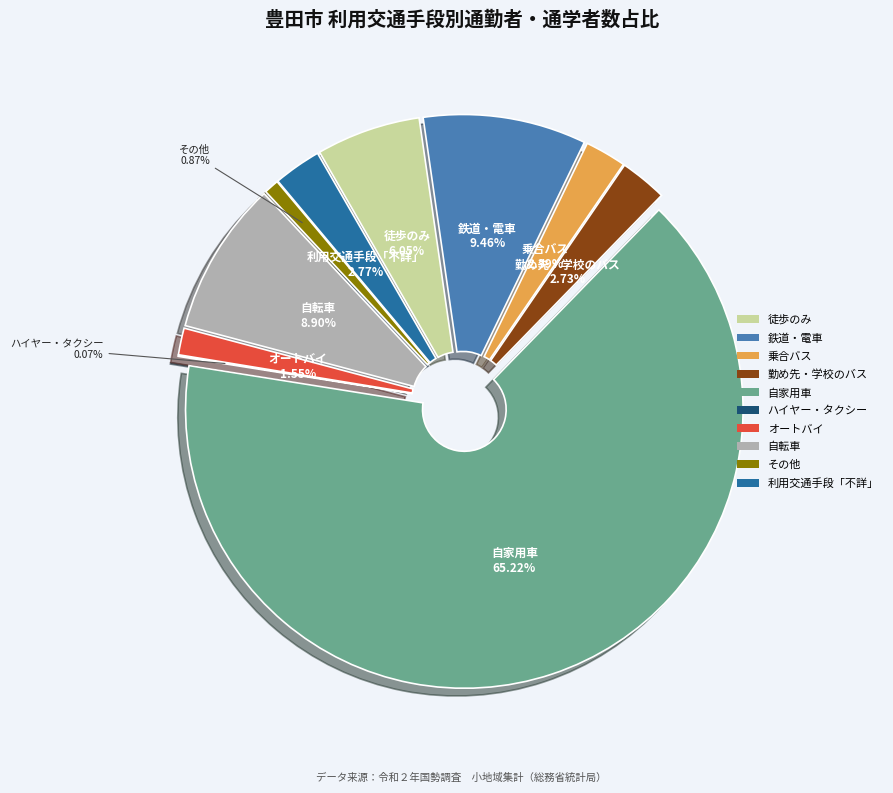

What percentage do 徒歩のみ and 鉄道・電車 together represent?

15.5%